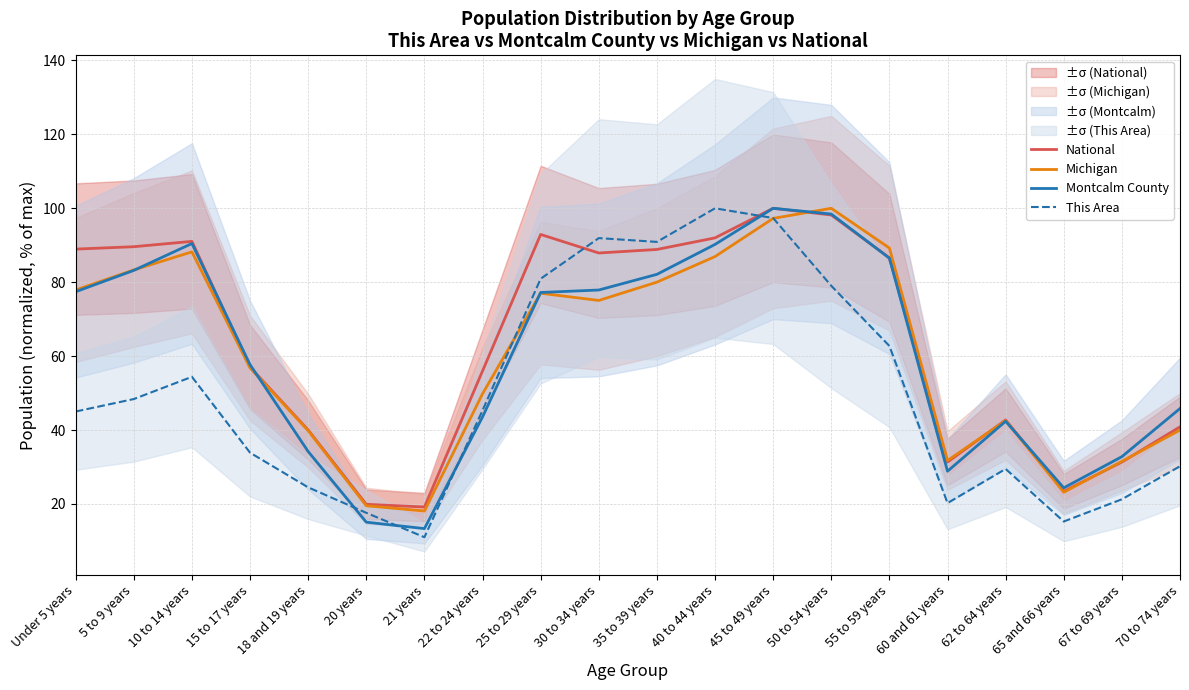

At which category is the sum across all series the highest?

45 to 49 years